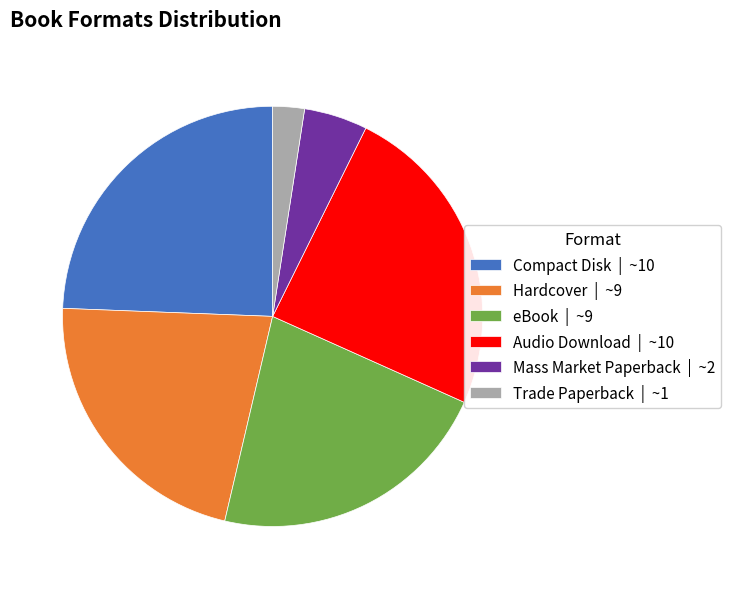

Is there a majority slice in this chart?

No